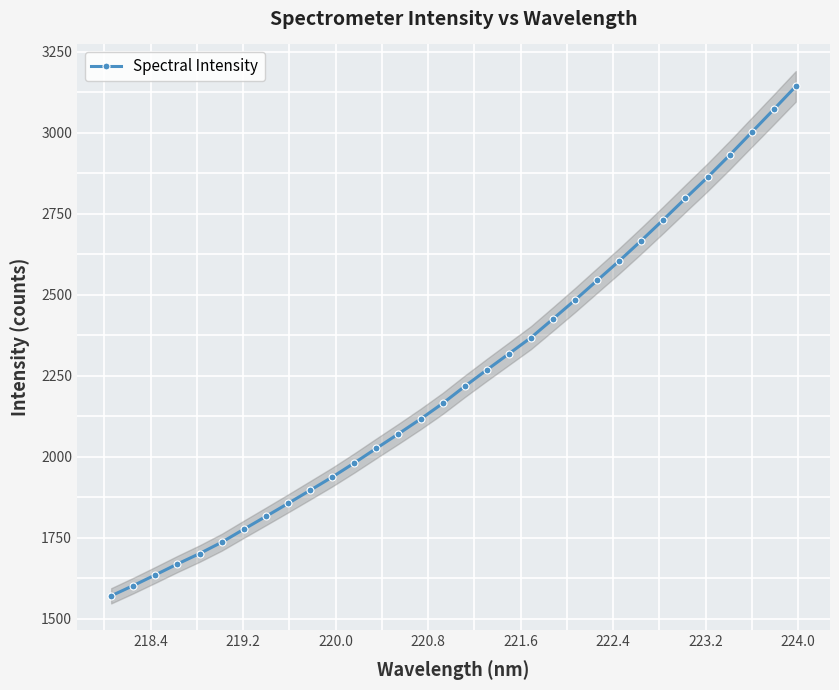

What is the value of the 17th point from the left?

2217.0